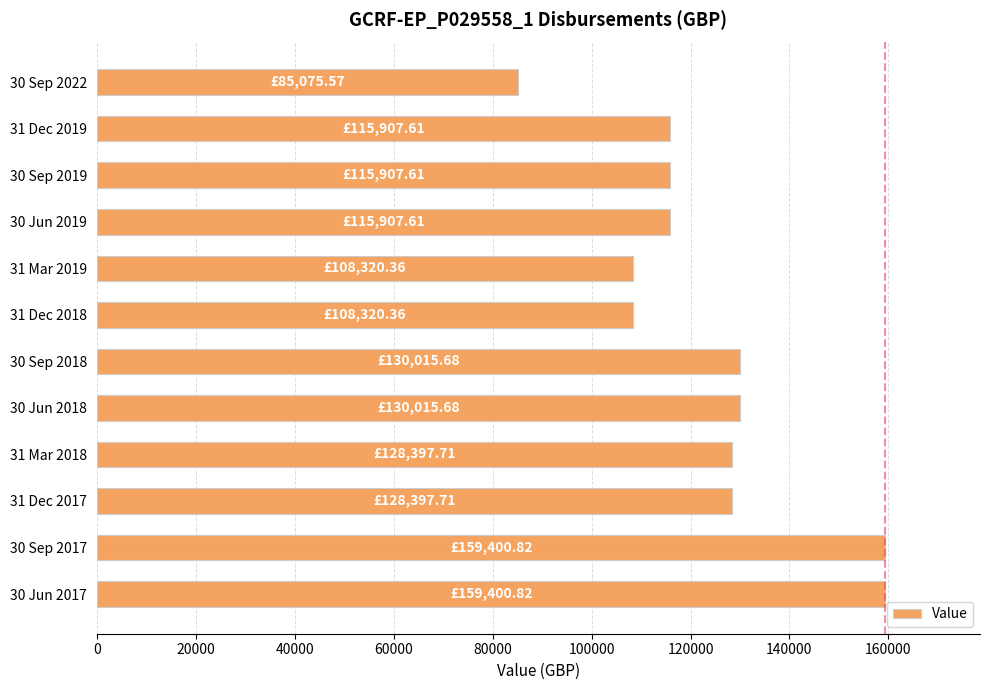

Which has a higher value, 30 Jun 2019 or 31 Mar 2018?

31 Mar 2018